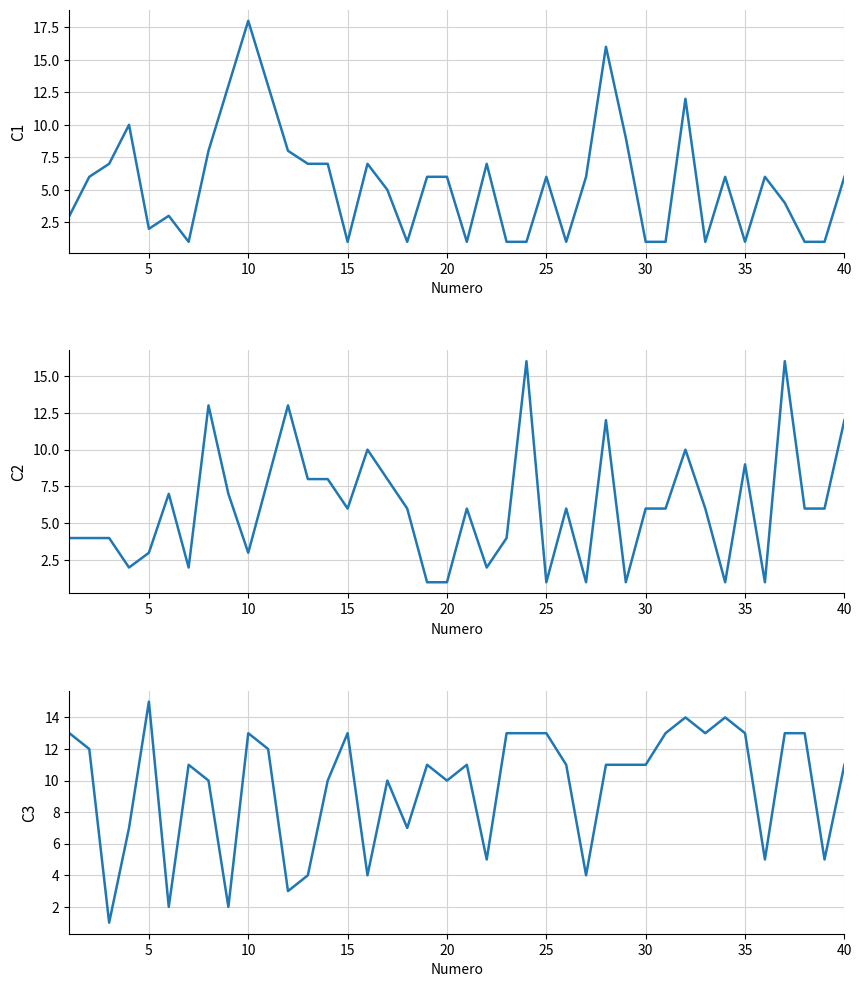

What is the minimum value for C3?

1